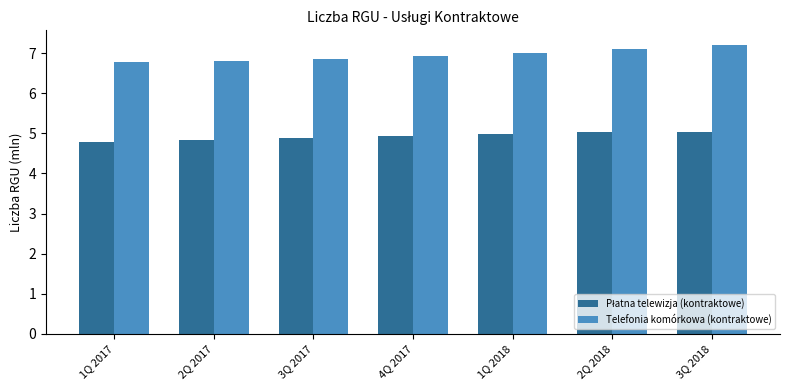

The Telefonia komórkowa (kontraktowe) series shows 8.9 at 1Q 2017. True or false?

False